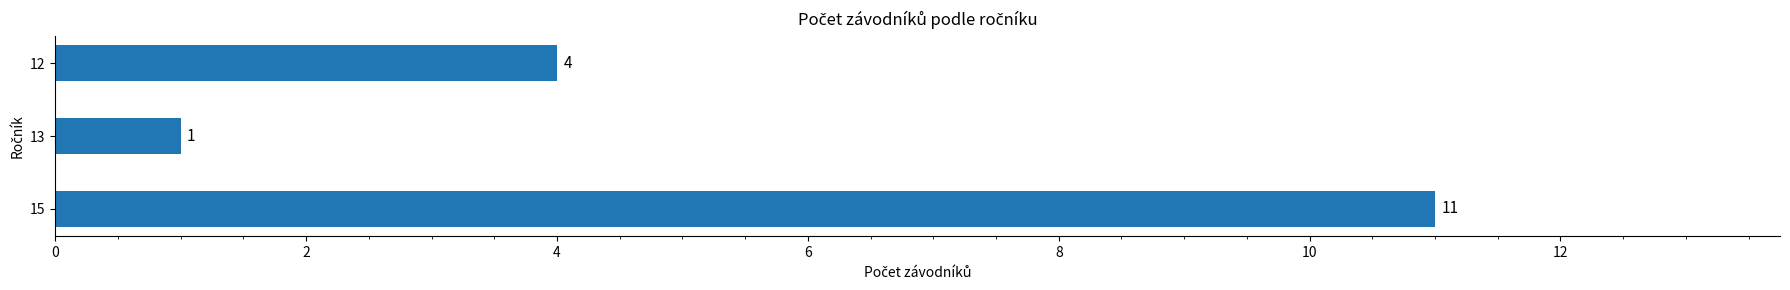

Does the chart contain stacked bars?

No